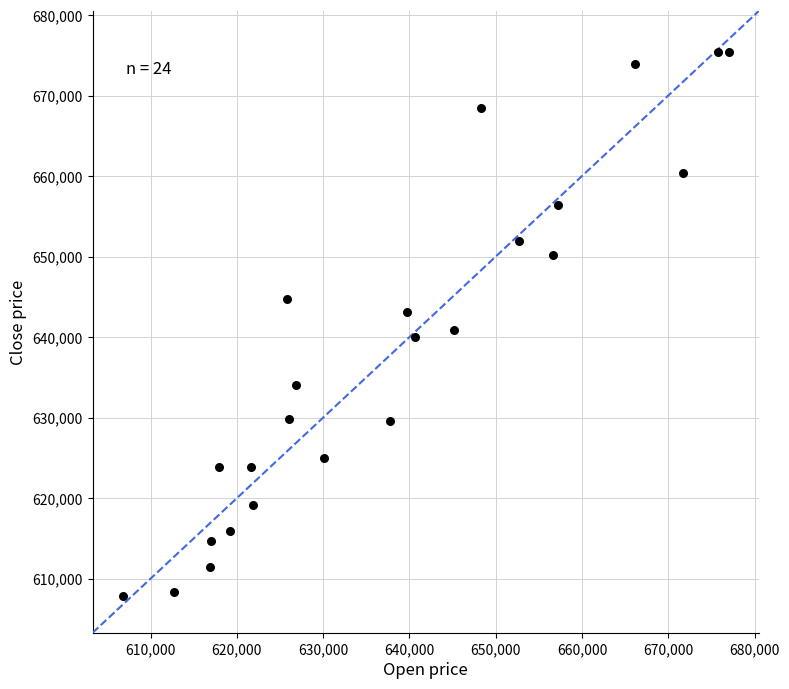

What is the range of X values (max minus min)?

70215